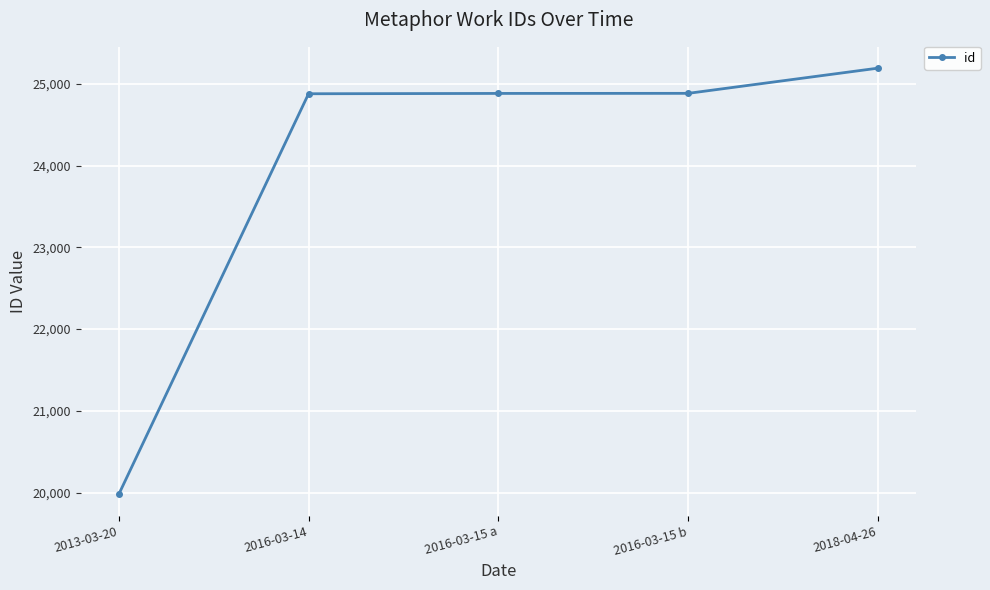

What is the label of the 1st point from the left?

2013-03-20